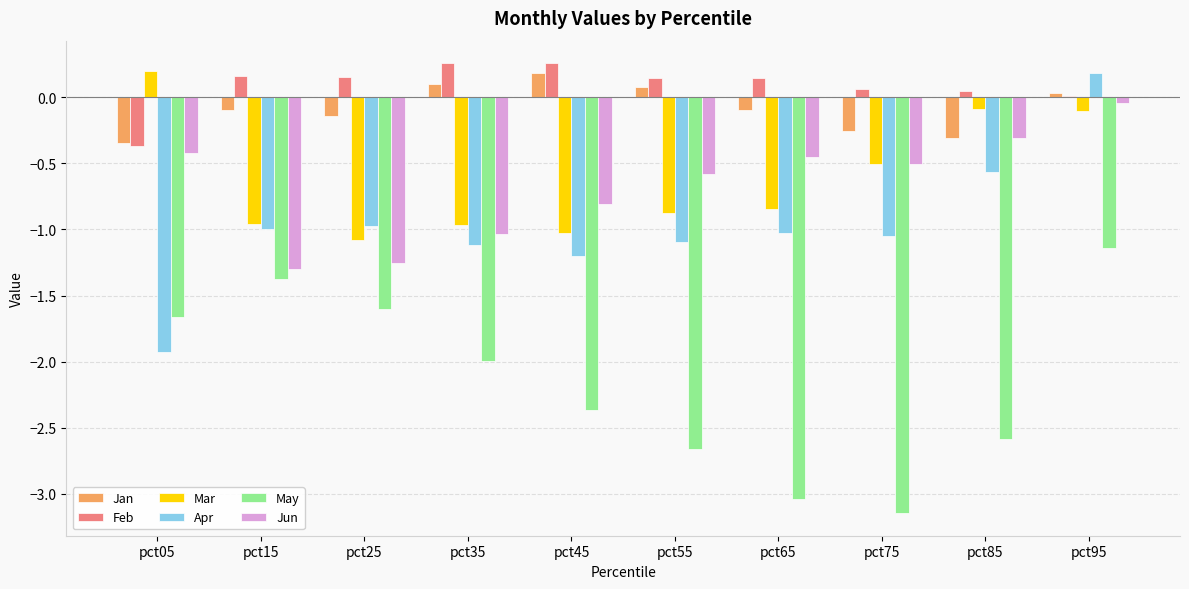

Which category has the highest value in the Jun series?

pct95